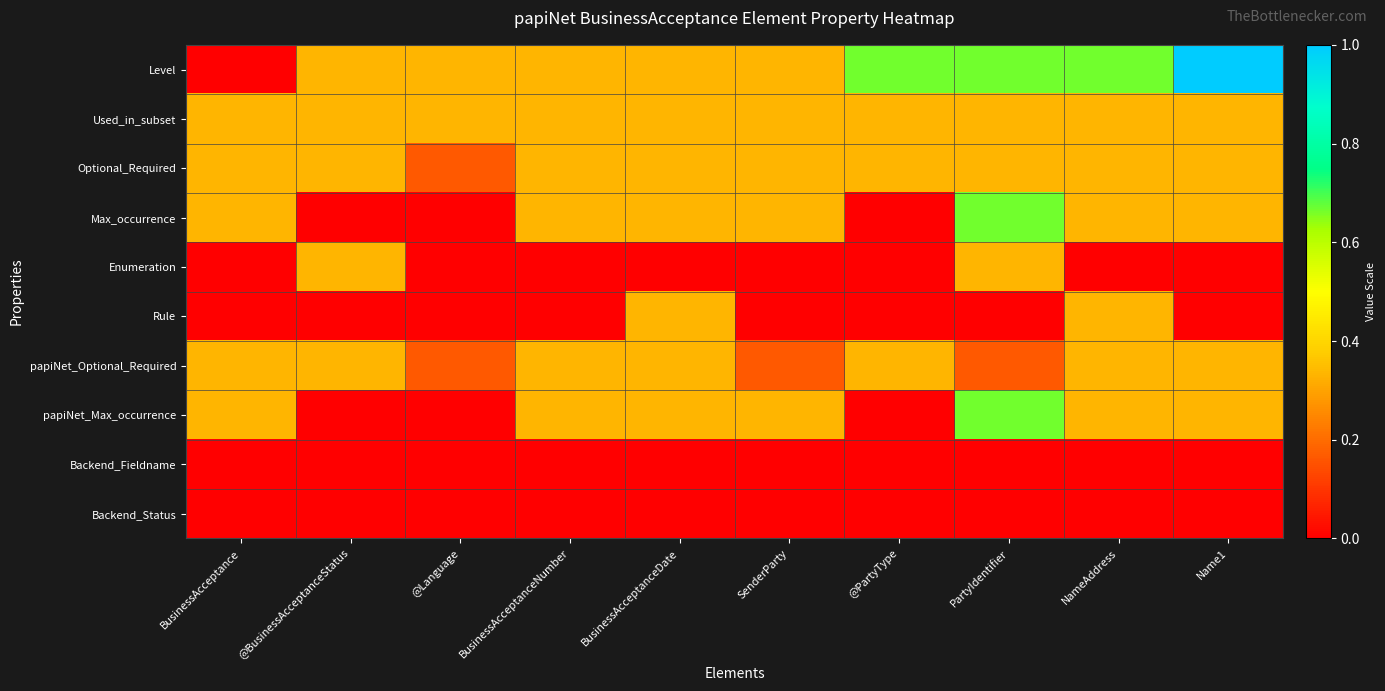

How many categories are shown in the chart?

10